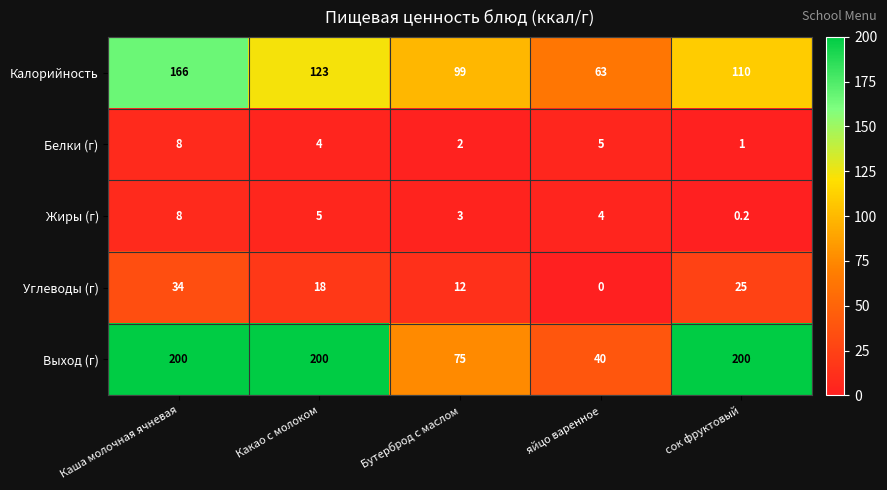

Count the number of categories in the chart.

5